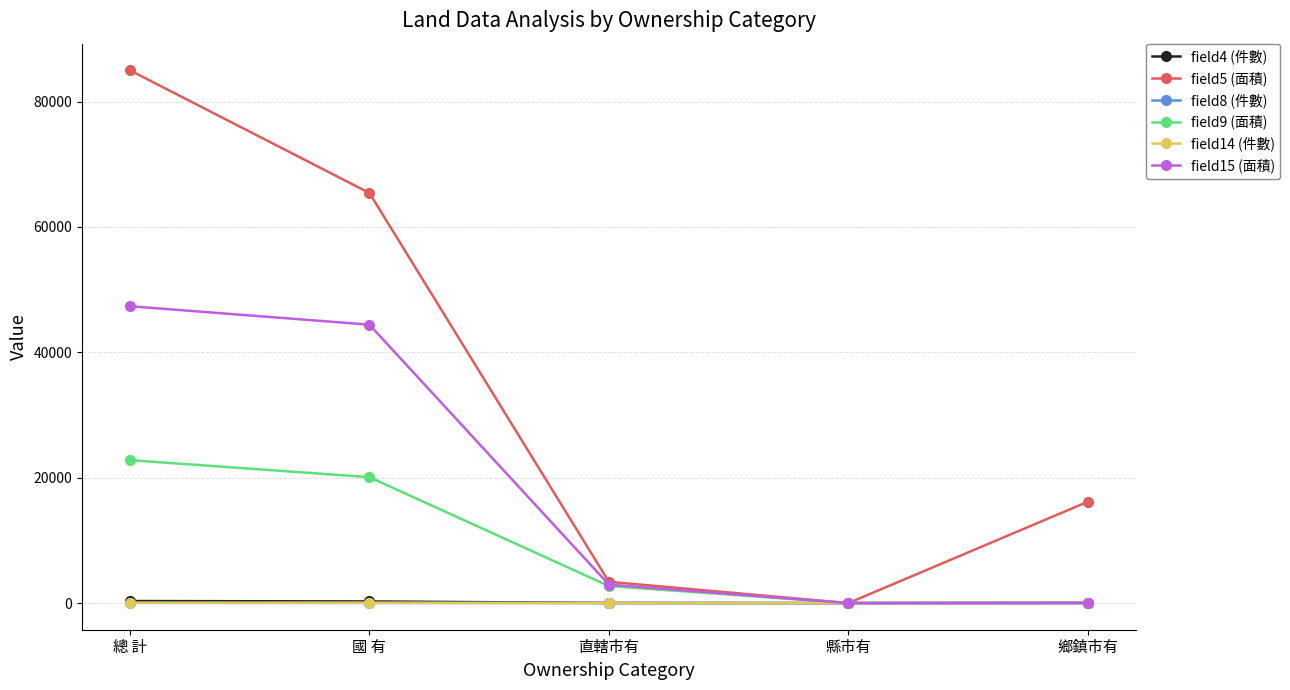

What is the label of the 1st point from the right?

鄉鎮市有